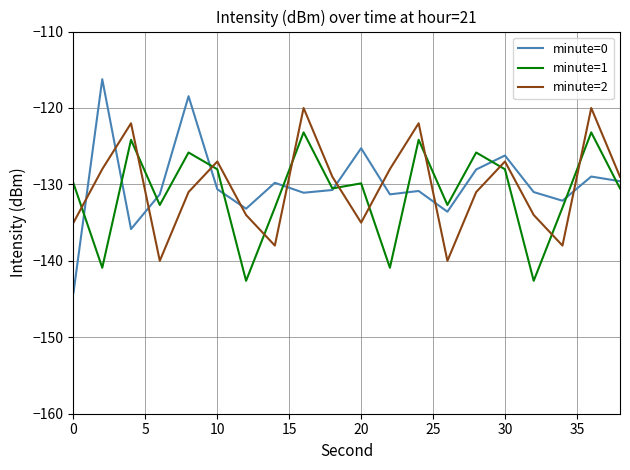

What is the difference between the maximum and minimum values in the minute=2 series?

20.0